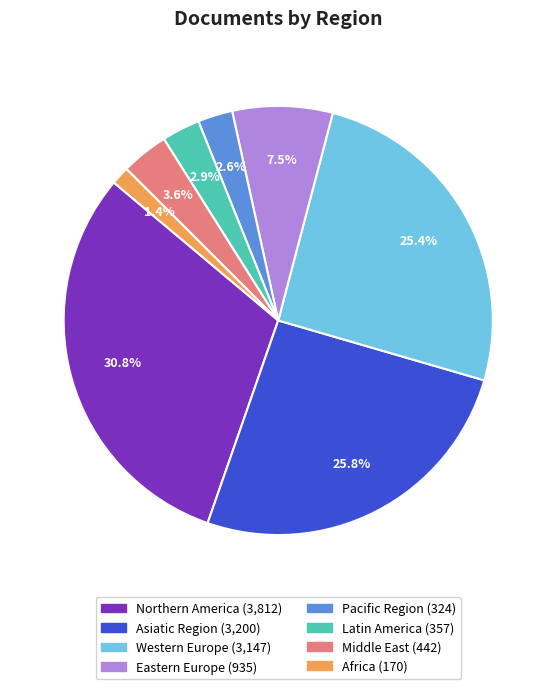

Is the sum of Asiatic Region and Latin America greater than half?

No